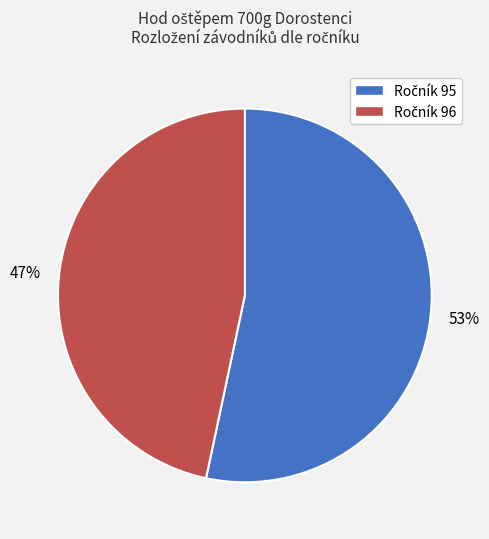

Does any single category account for the majority?

Yes